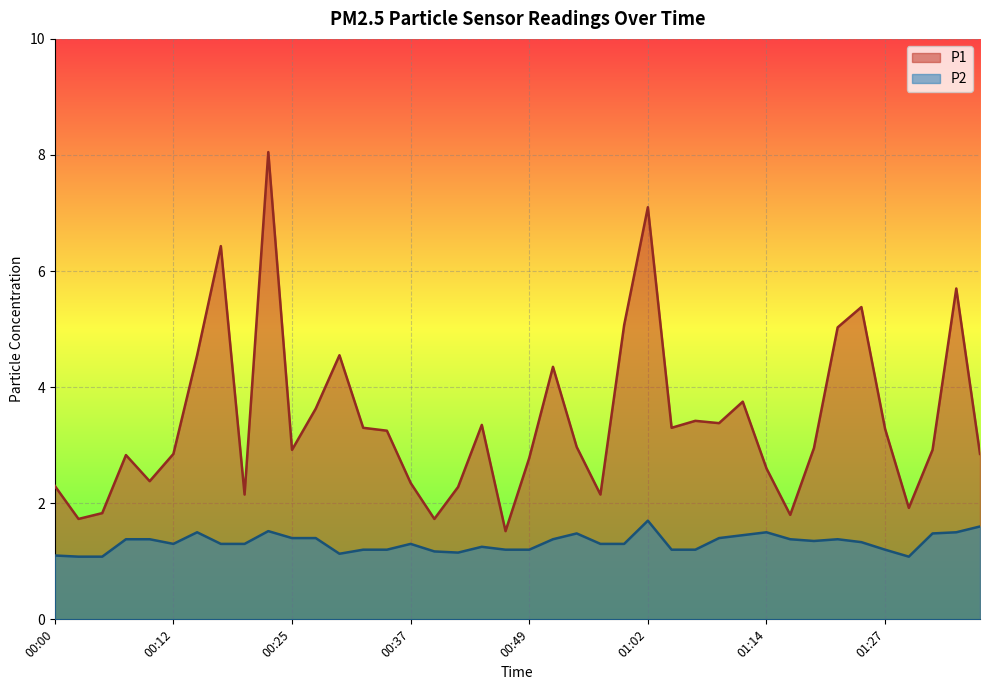

Rank the series at 01:22 from highest to lowest value.

P1, P2